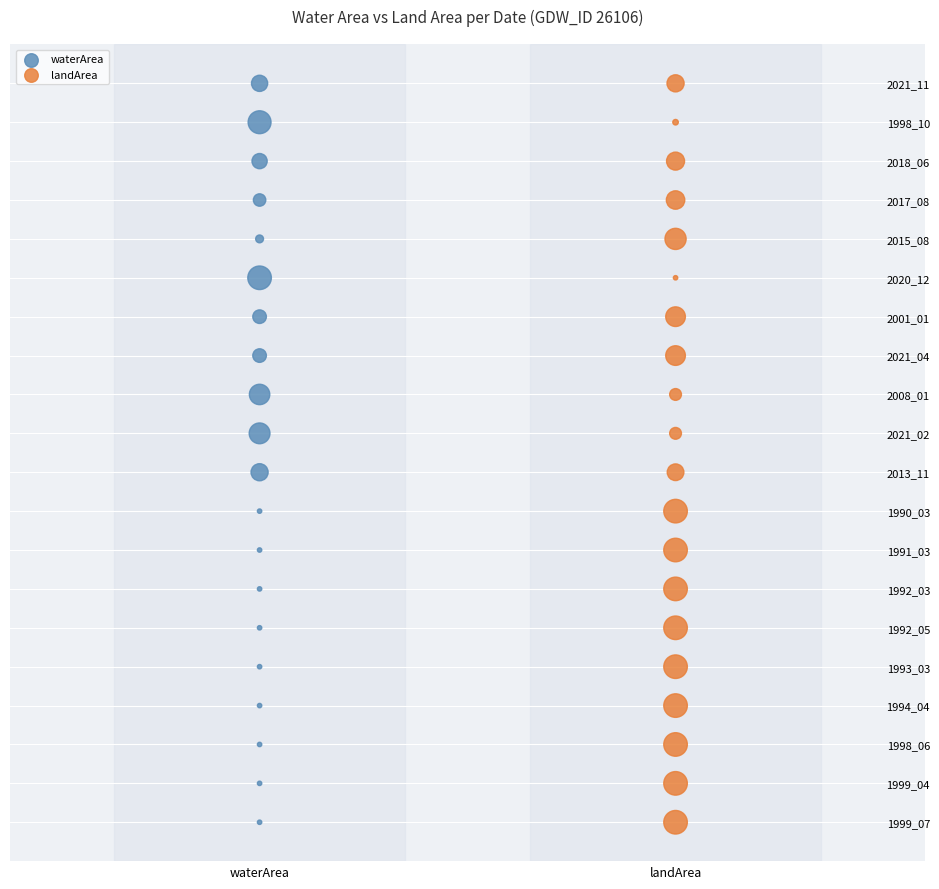

What are all the series names shown in the legend?

waterArea, landArea